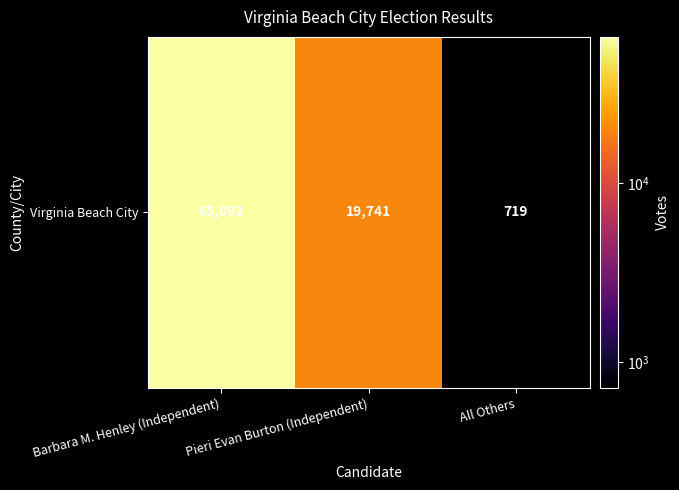

Where does the data first go above 19741?

Barbara M. Henley (Independent)